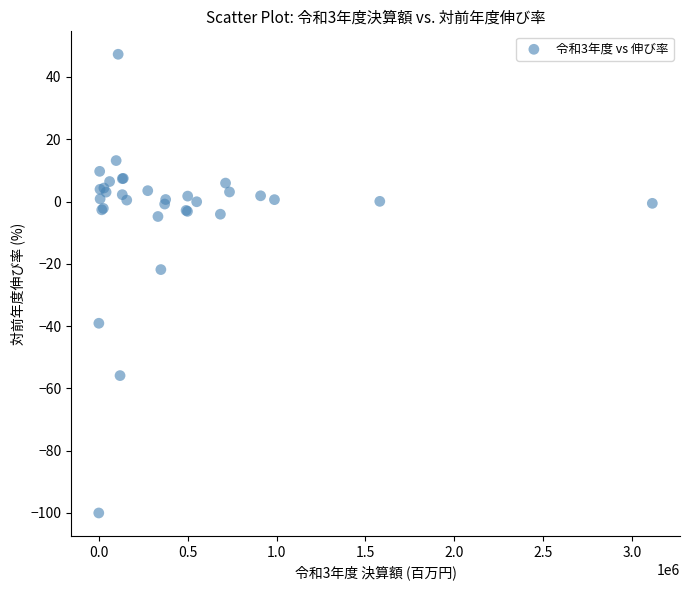

What Y value in the scatter plot is closest to -26?

-21.9